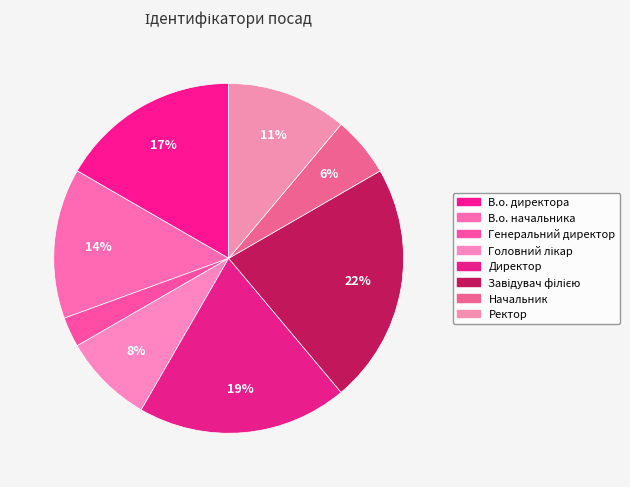

The В.о. начальника slice represents 29% of the pie. True or false?

False